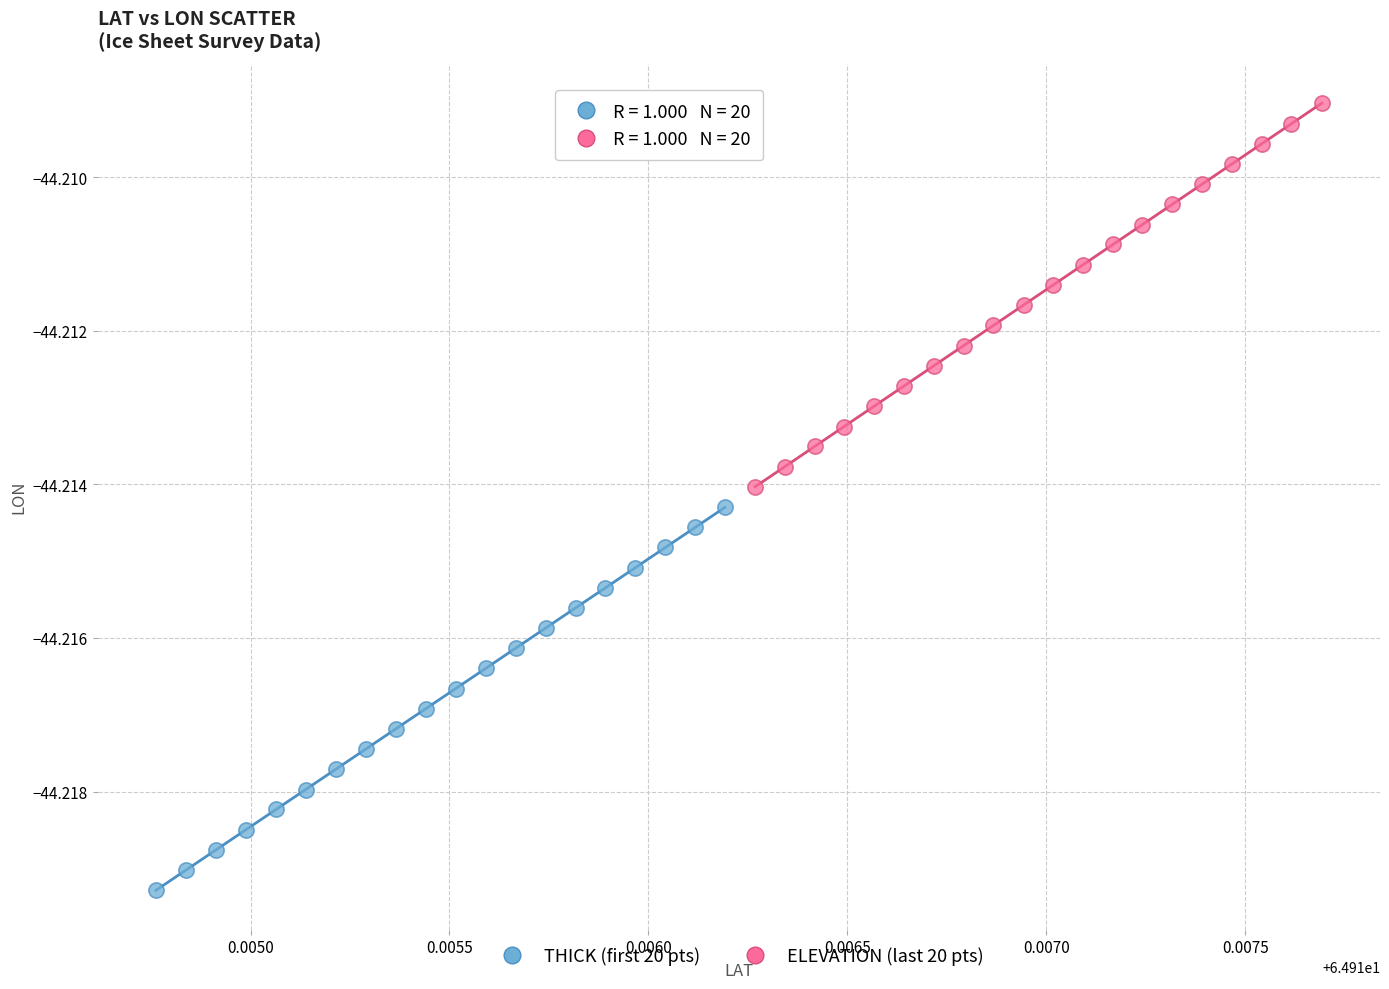

Which series reaches the minimum Y coordinate?

THICK (first 20 pts)